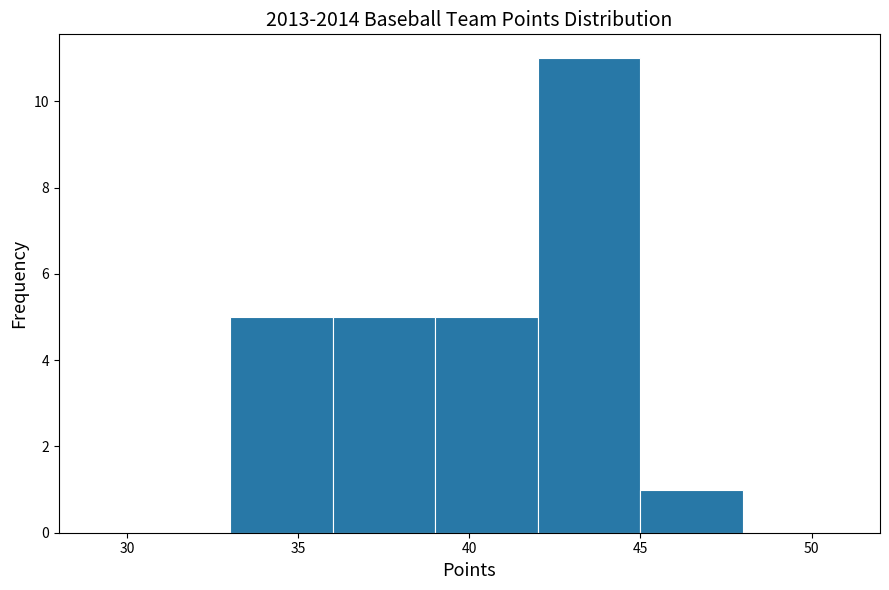

Which range on the x-axis has the tallest bar?

42 to 45